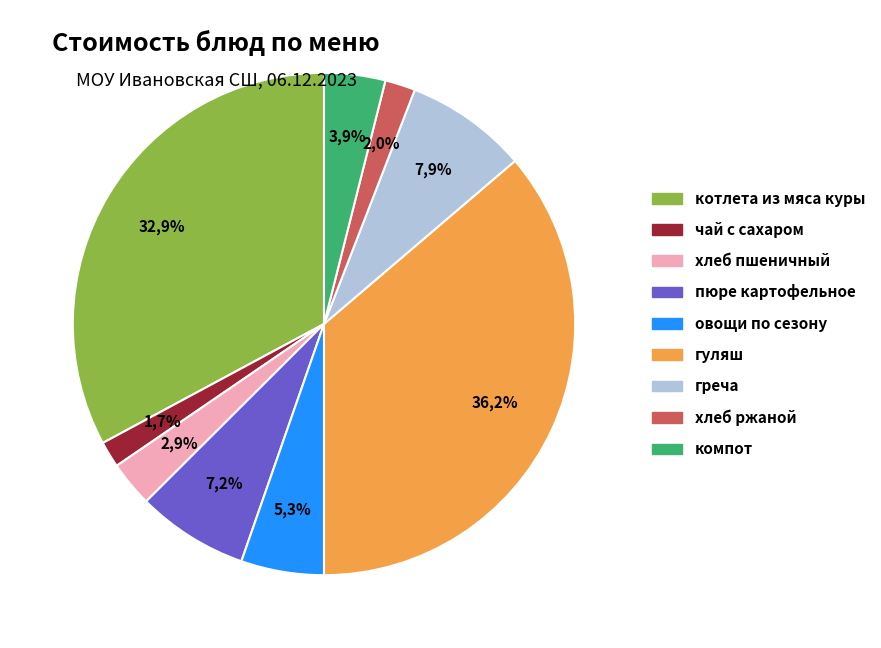

What is the ratio of the value at хлеб пшеничный to the value at греча?

0.4